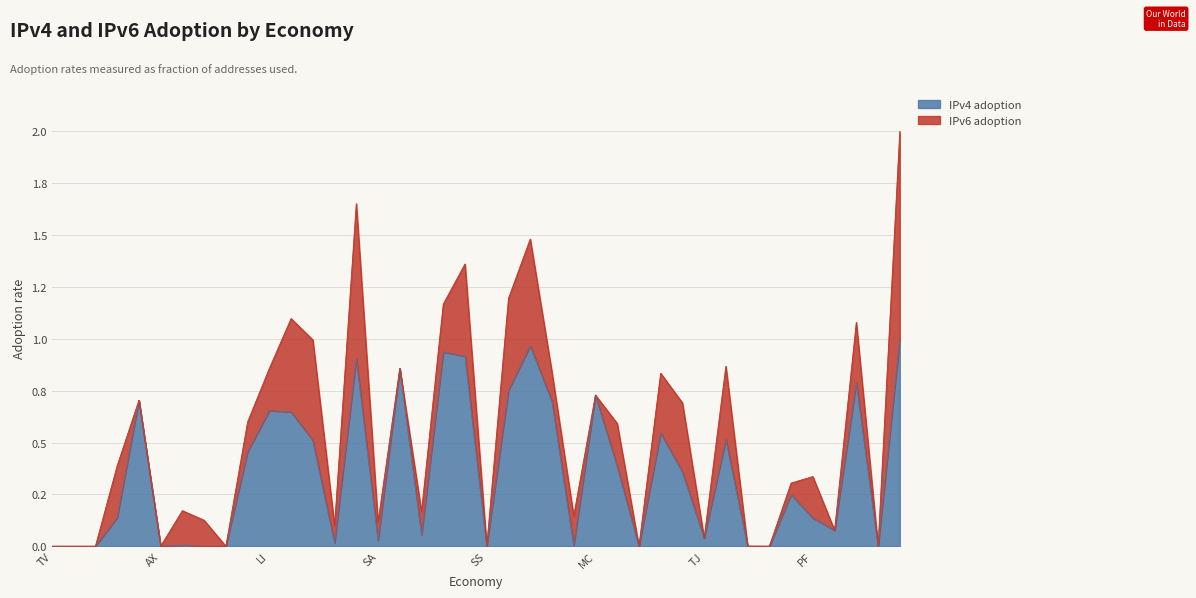

List the labels in order of value, largest first.

KM, NP, PA, MQ, UY, FK, EE, PY, MC, SB, AM, LI, PL, KH, CH, AU, UA, TT, SX, UZ, GU, PF, AG, BR, TJ, SA, TZ, CM, EU, KR, TV, LR, MS, AX, BJ, VI, SS, PW, LS, GW